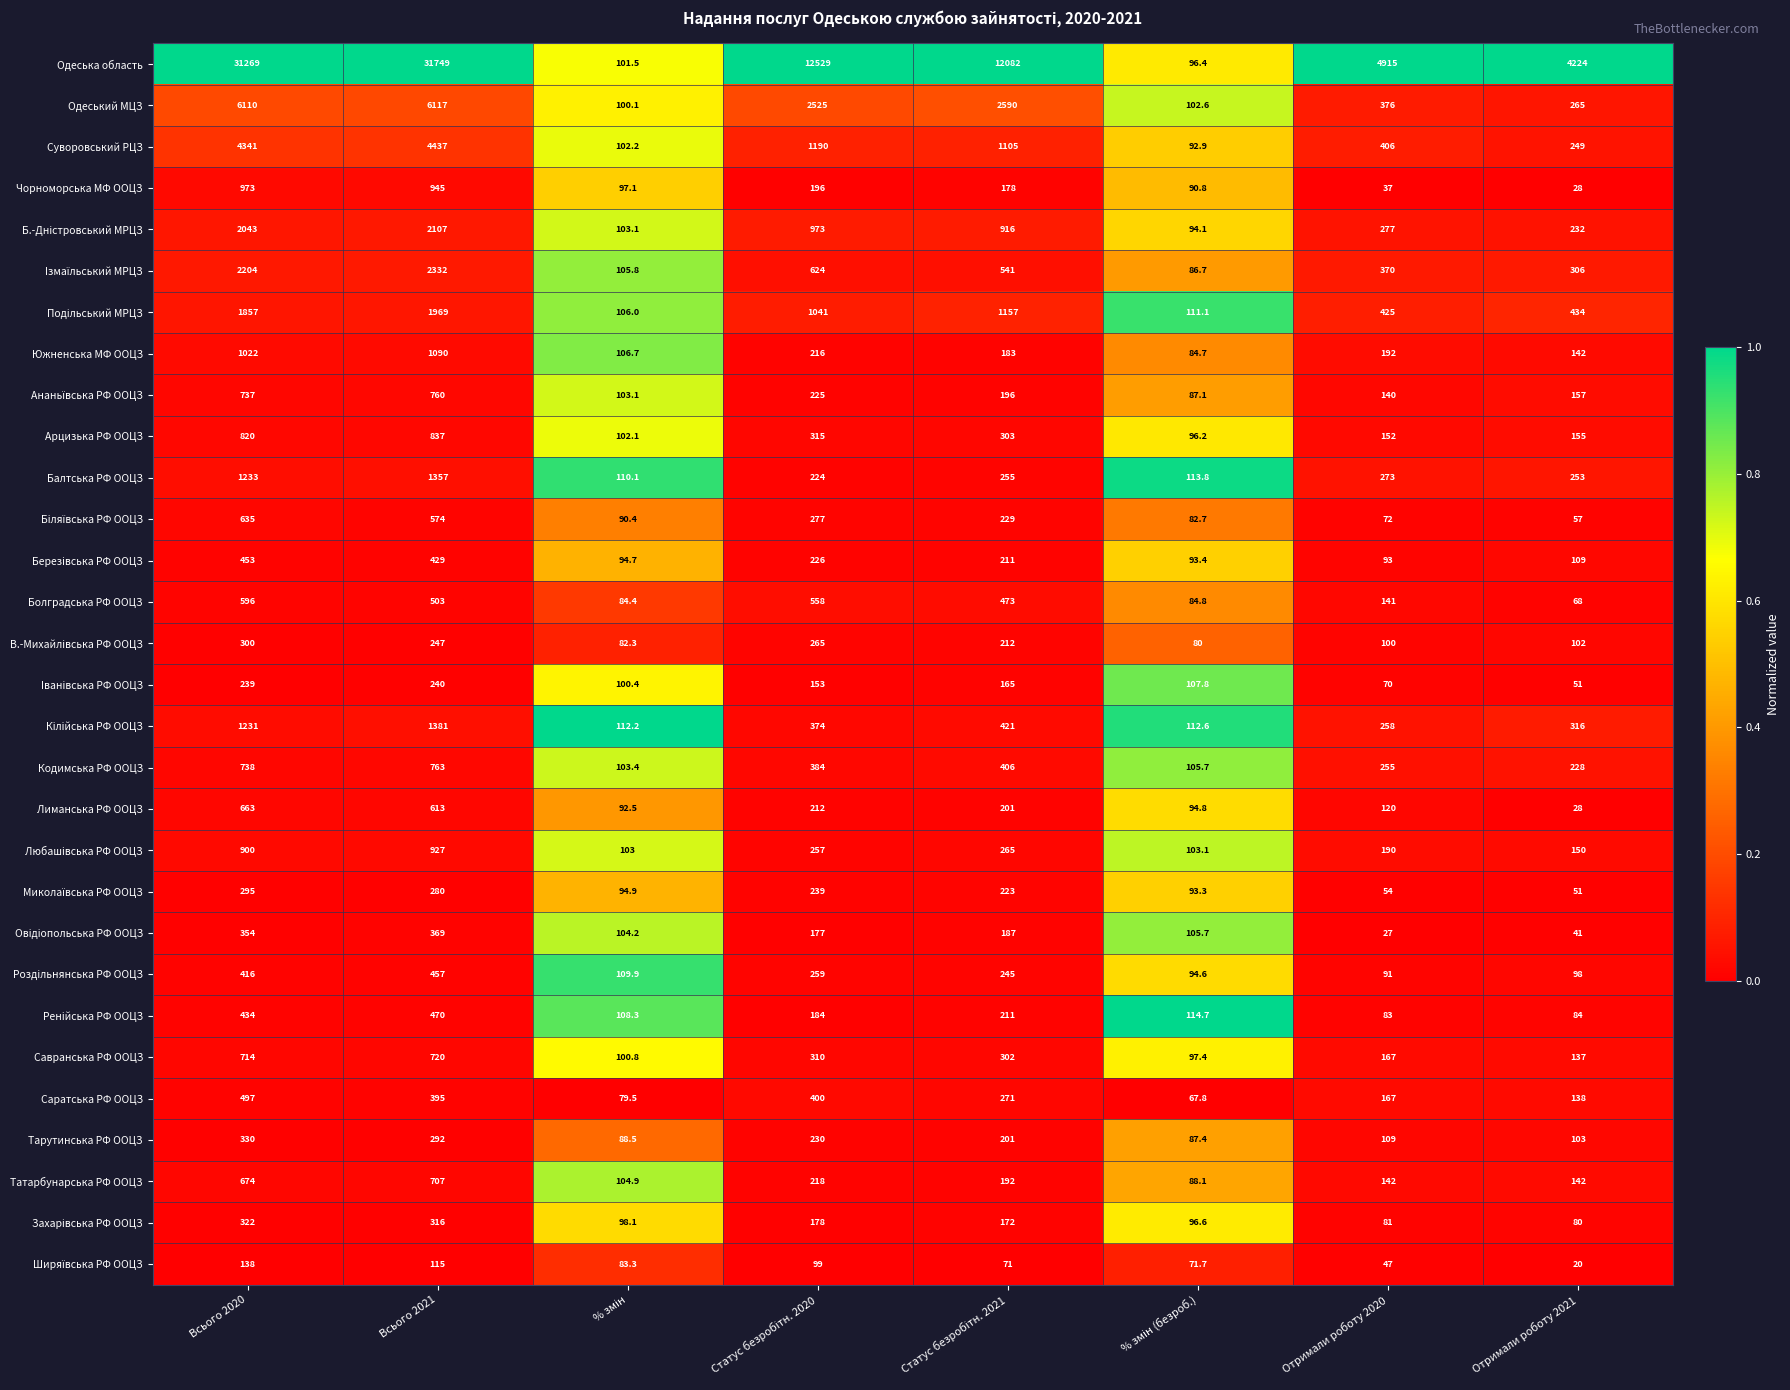

What is the difference between the maximum and minimum values in the Кiлiйська РФ ООЦЗ series?

1268.8